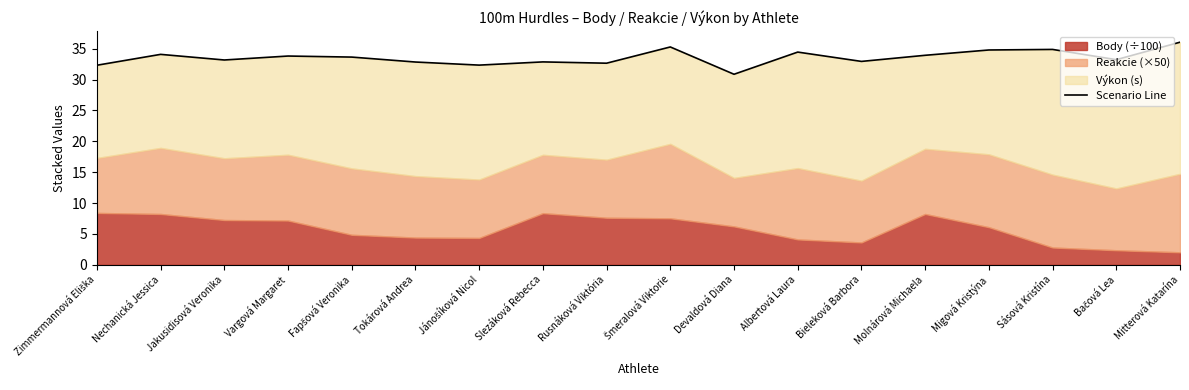

How many interior local peaks (higher than both neighbors) does the data have?

6